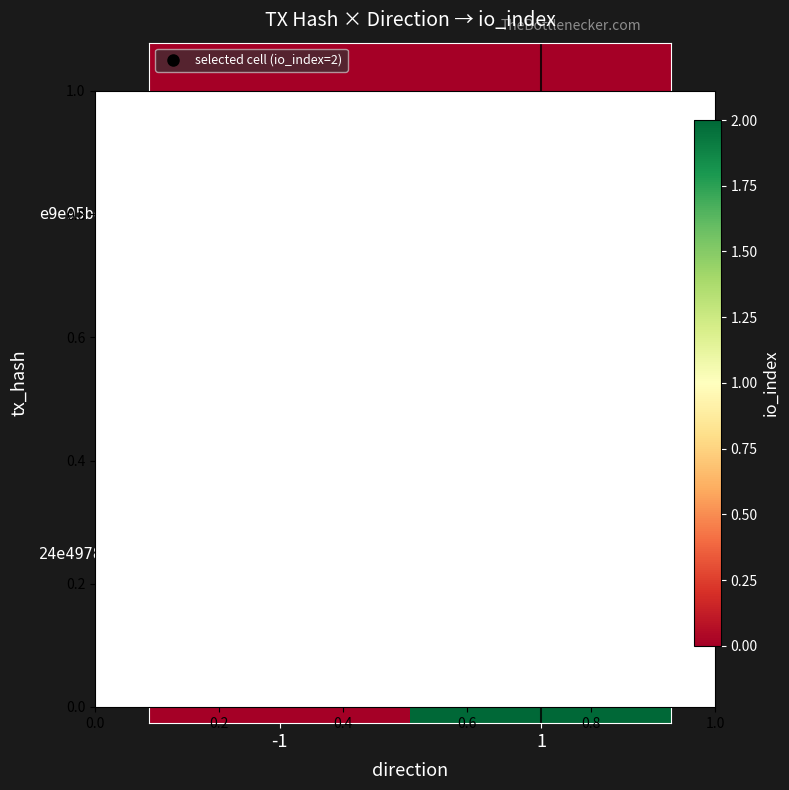

Reading right to left, what are all the values shown in this chart?

e9e95bdbfa206f3a8071b5a1d308c6dc5ac47b7: 0	0
24e497820febfe164ef96a5bbc82f138f22eb18: 2	0